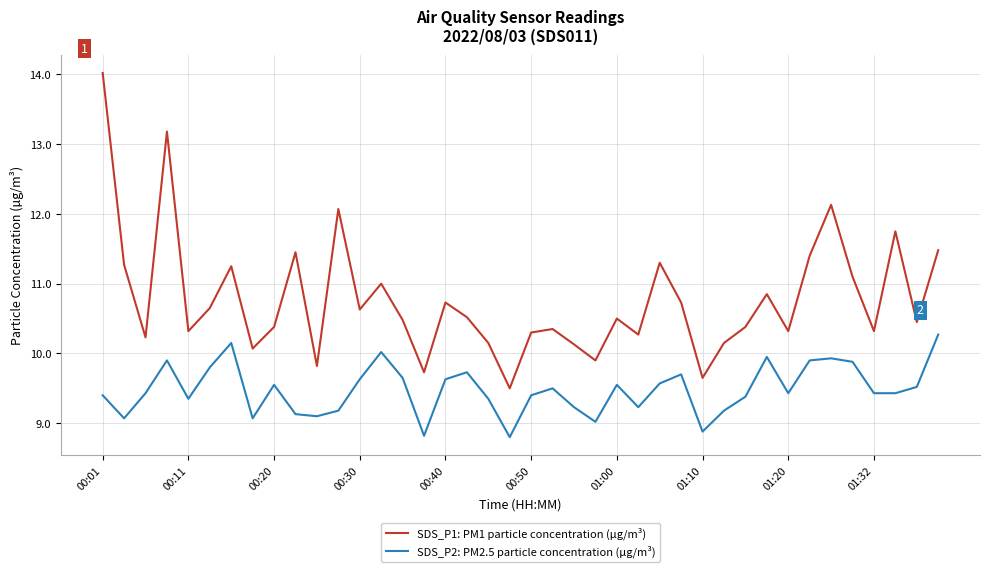

True or false: SDS_P1: PM1 particle concentration (µg/m³) and SDS_P2: PM2.5 particle concentration (µg/m³) intersect in this chart.

False